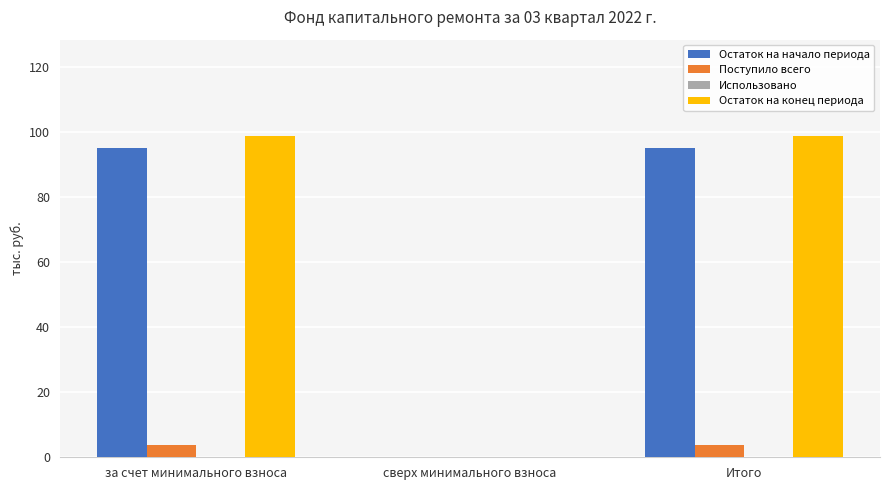

What is the total value across all series at Итого?

197.5